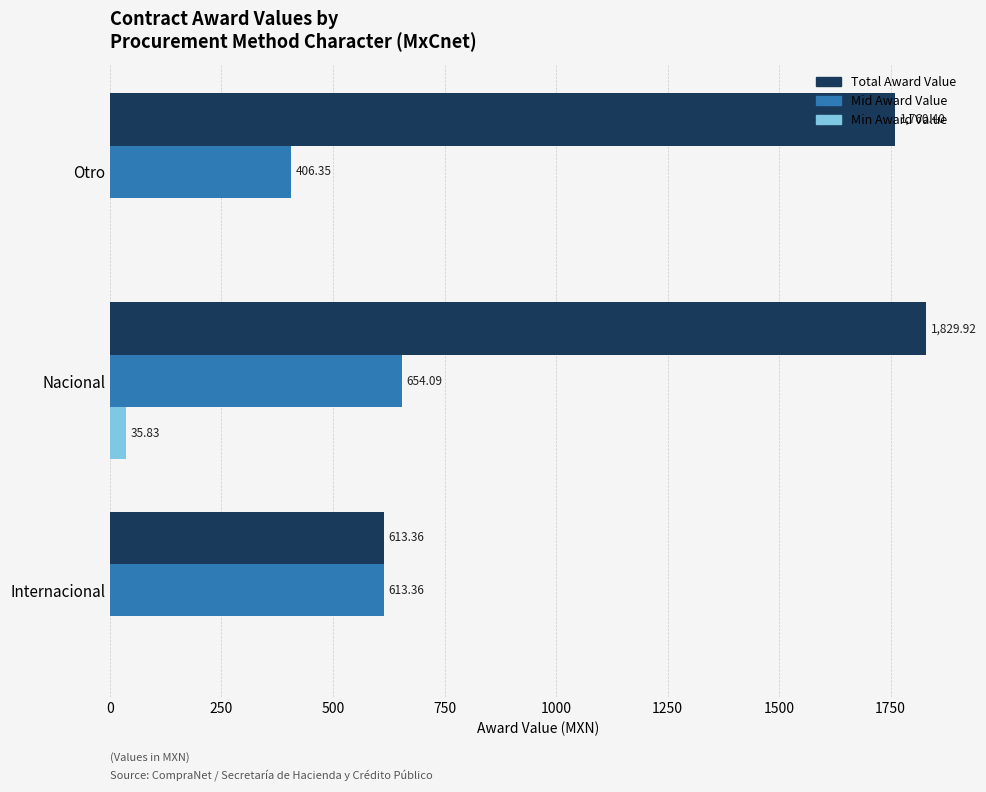

Between Nacional and Otro, which series saw the biggest shift?

Mid Award Value